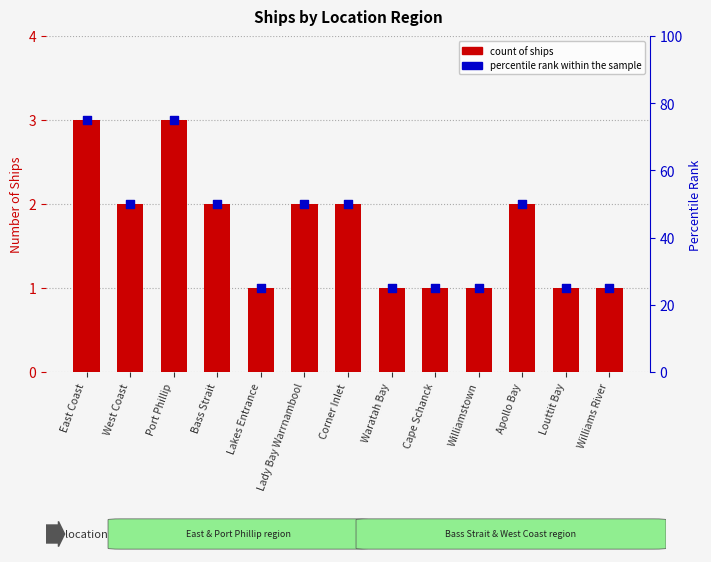

At how many categories does at least one series exceed 47?

7